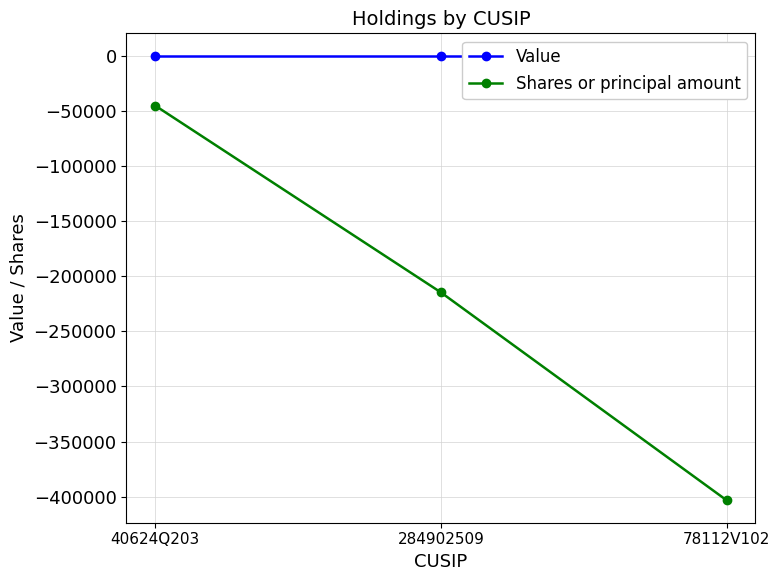

Is this an area chart (filled region under the line)?

No